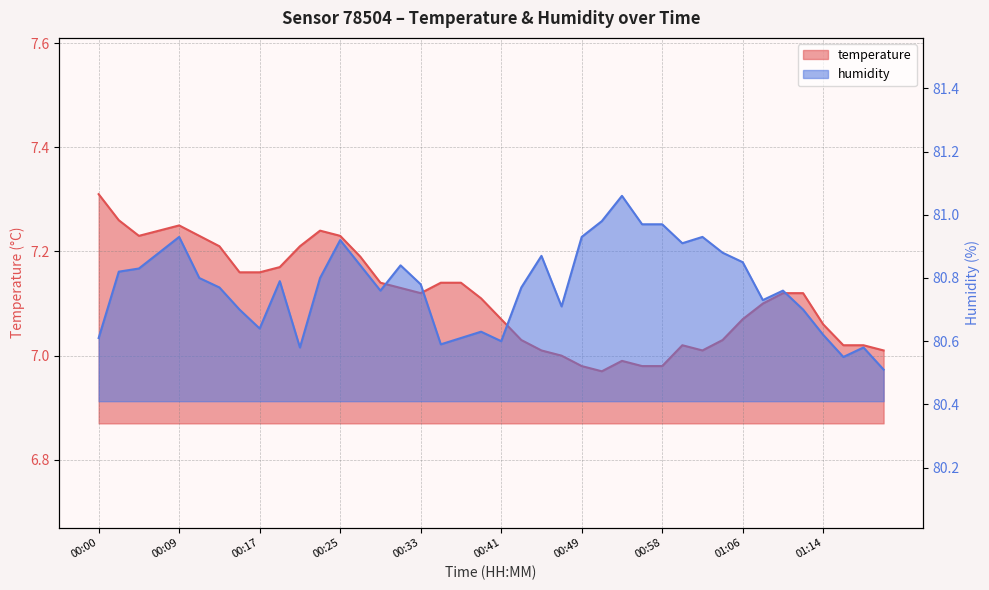

Does the chart have visible grid lines?

Yes